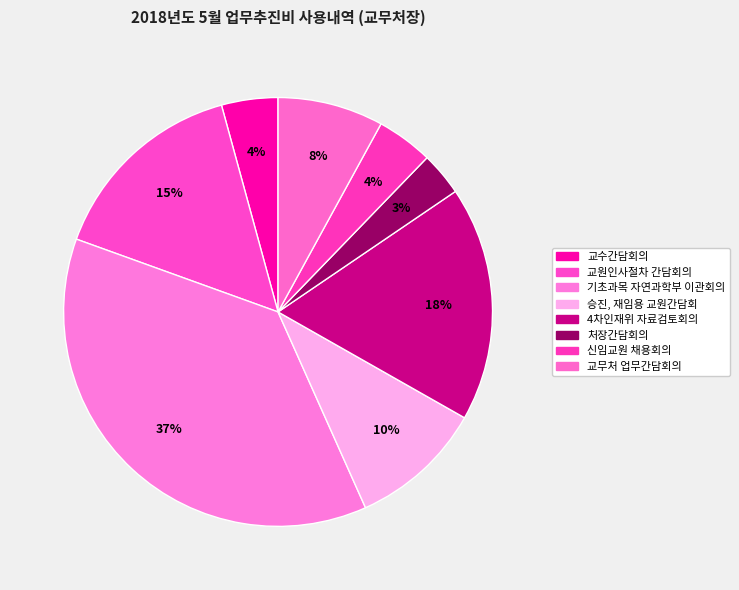

Is the sum of 교무처 업무간담회의 and 4차인재위 자료검토회의 greater than half?

No